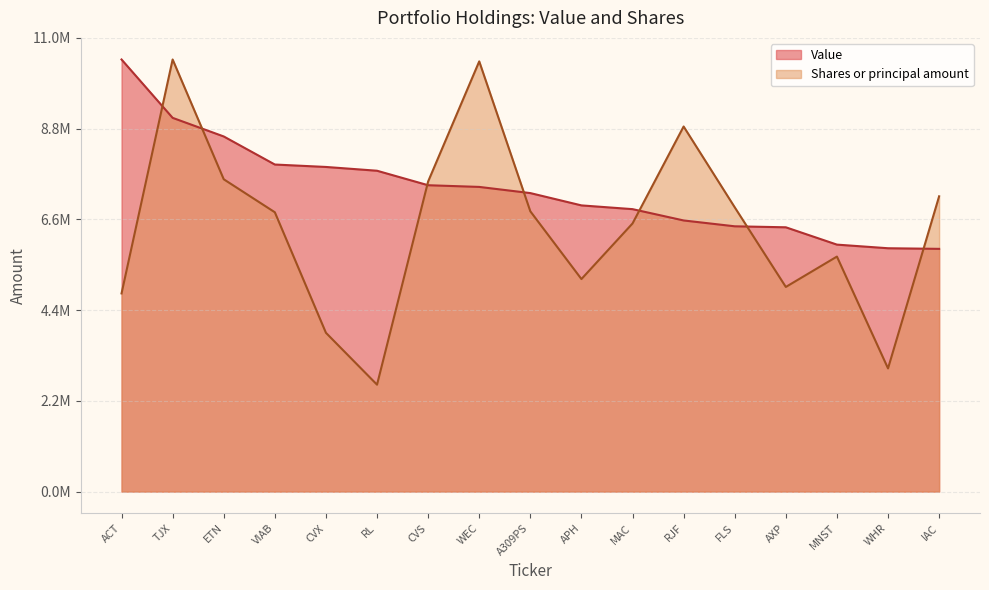

What is the value of the Value point at the 6th from the left?

7795000.0